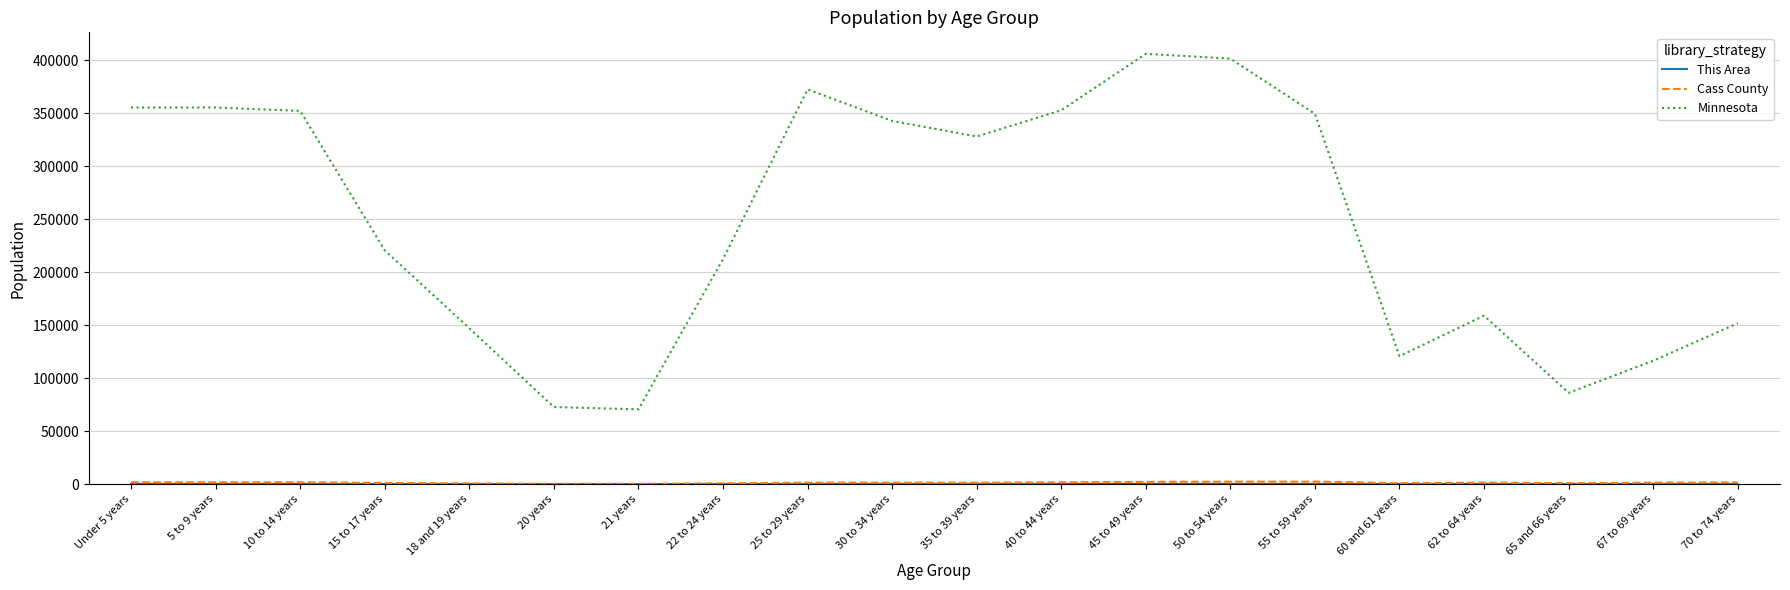

What is the smallest value displayed?

23